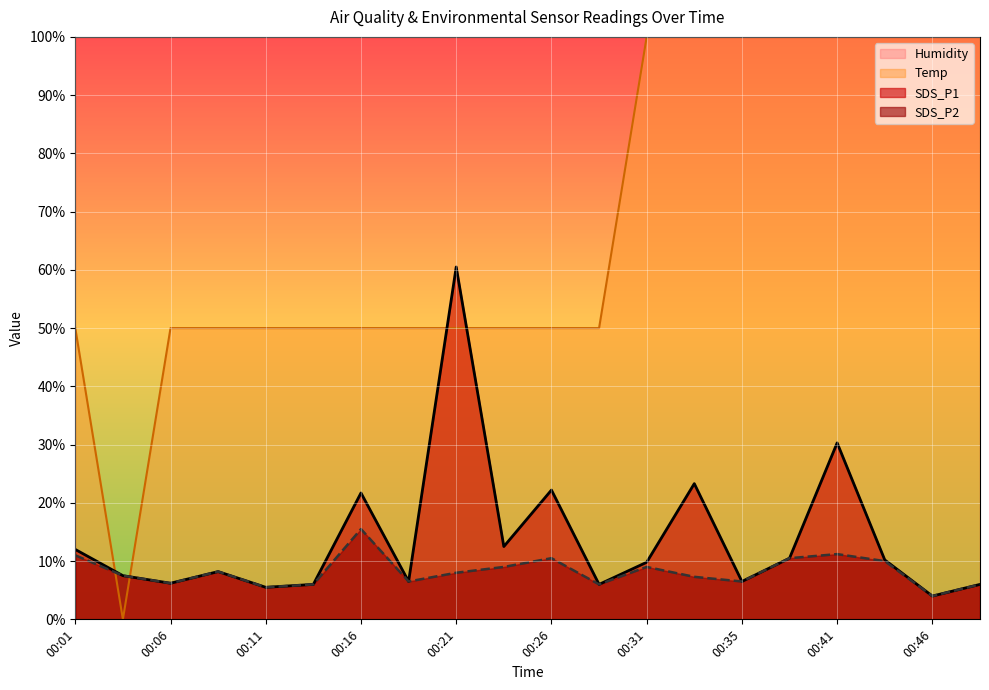

What is the minimum value for SDS_P1?

4.0